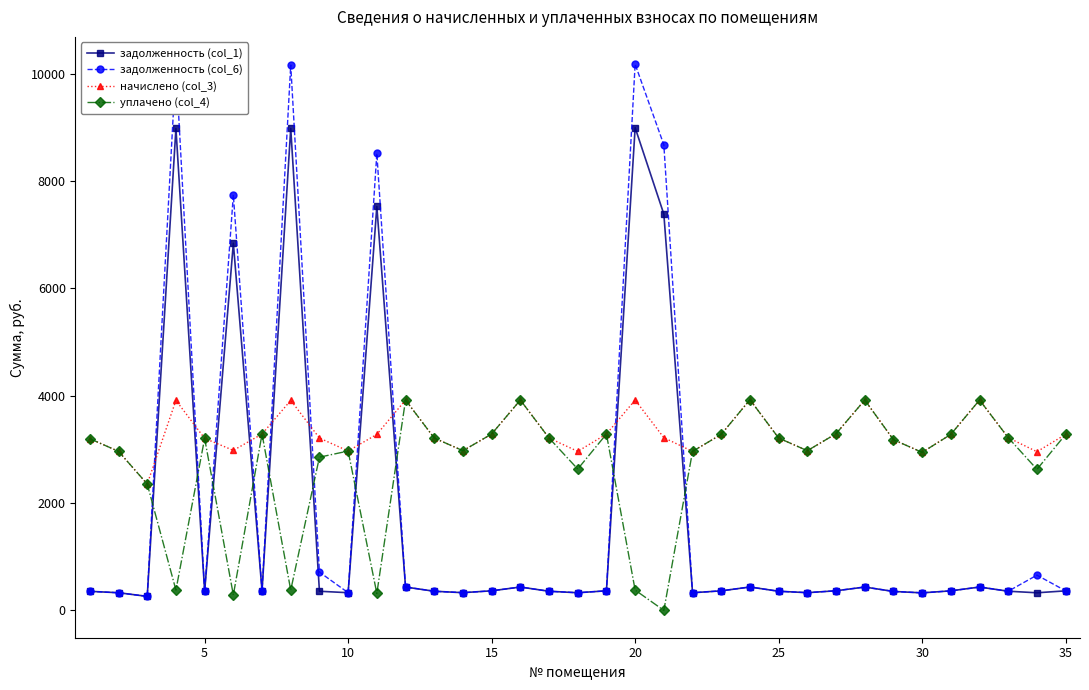

True or false: уплачено (col_4) has more than 0 interior local peaks.

True